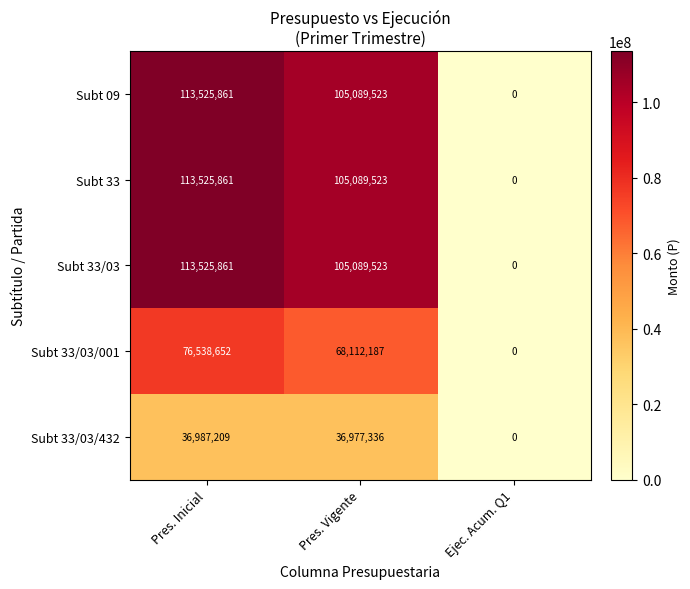

Is the value of Subt 33/03/432 at Pres. Inicial greater than the value of Subt 09 at Ejec. Acum. Q1?

Yes